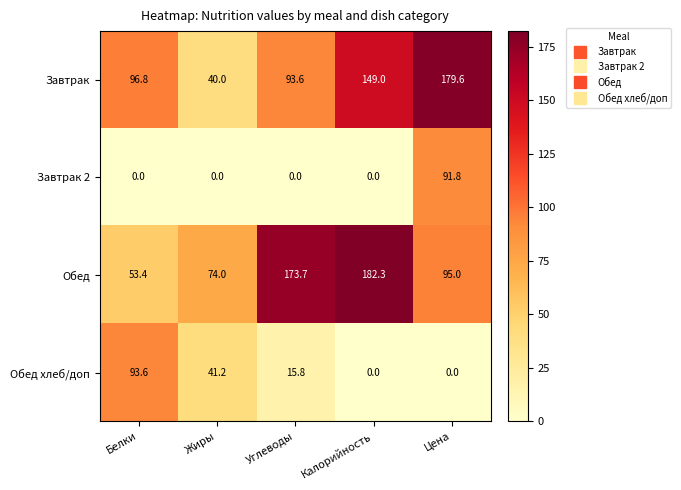

At which category is the sum across all series the highest?

Цена